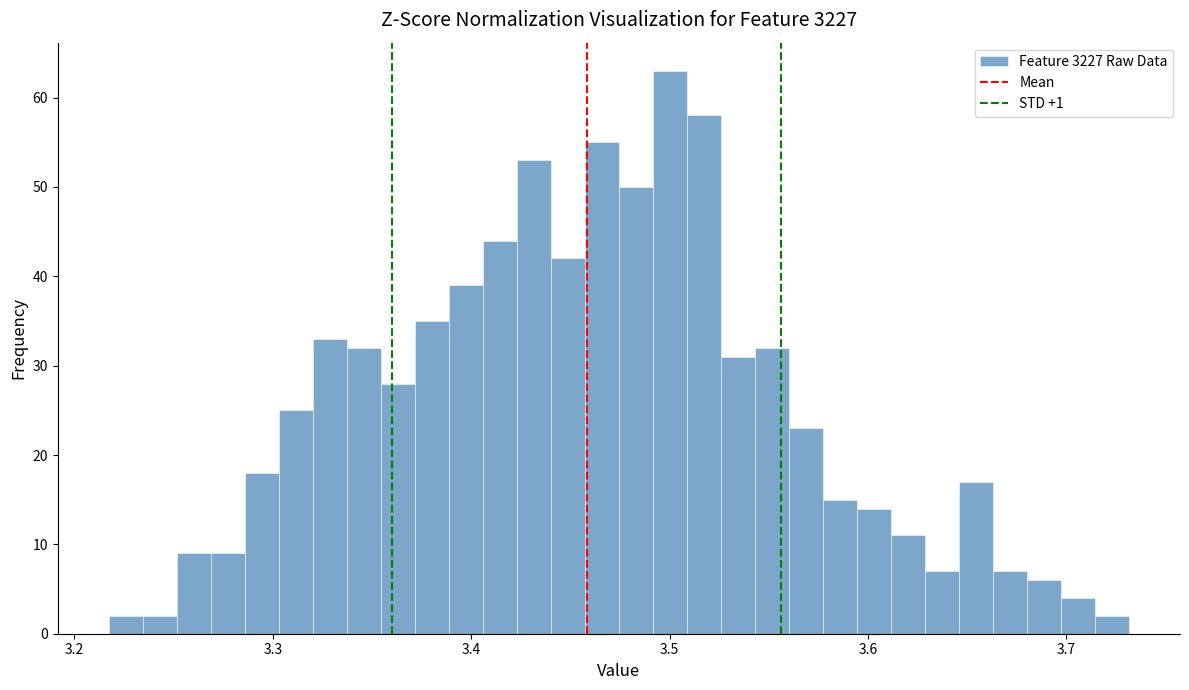

Around what value on the x-axis is the tallest bar? Give the approximate position of its centre, as read against the axis.

3.50